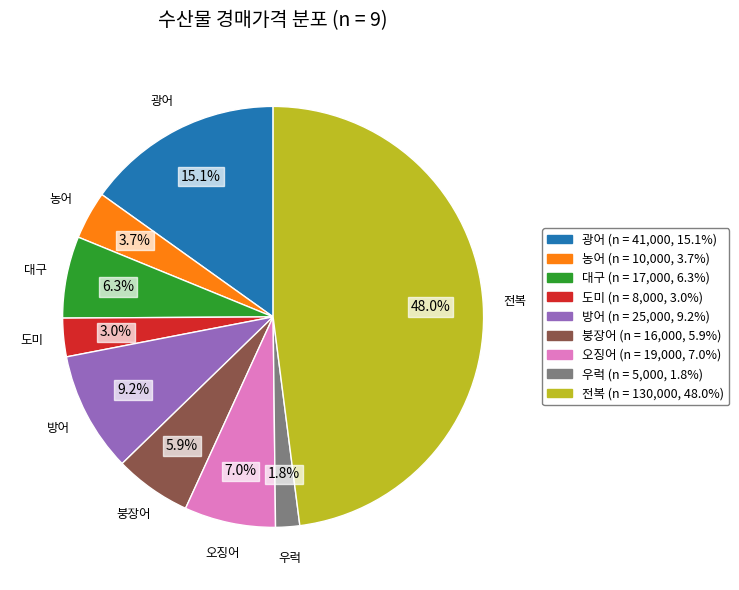

Is it true that 오징어 is 7% of the pie?

True